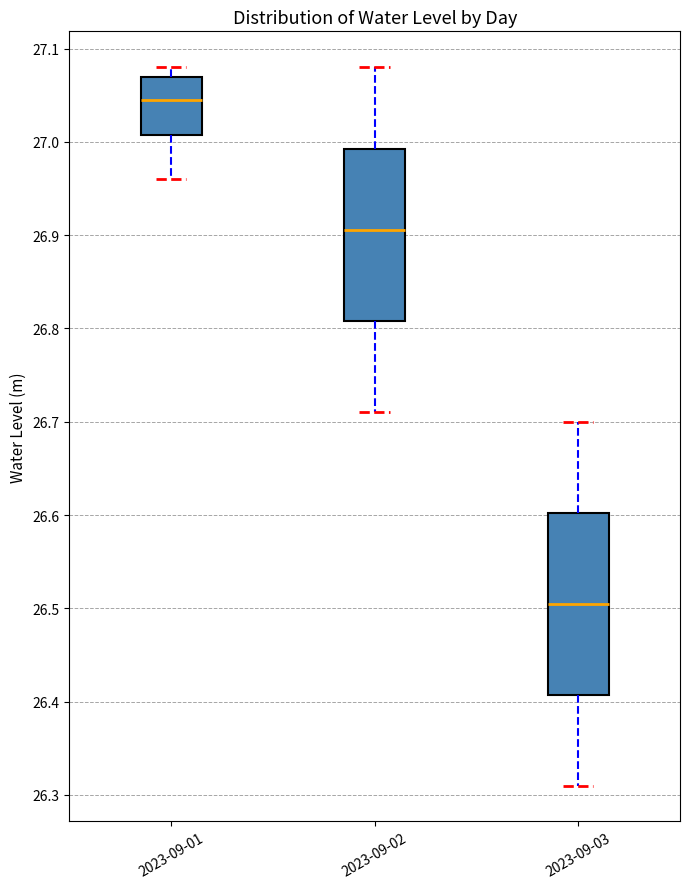

Which box's median line is the lowest?

2023-09-03